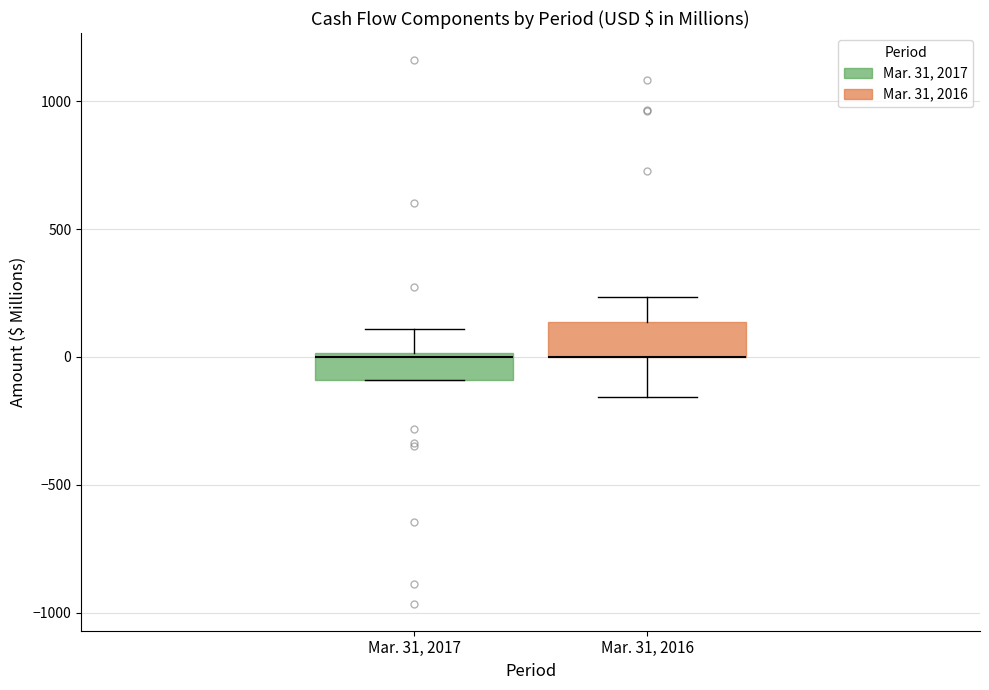

Reading left to right, transcribe this box plot: for each box, give where its median line is, the range the box spans, and where its two whiskers end, as read against the y-axis. The values are not printed on the chart, so give them approximately, as read against the axis.

Mar. 31, 2017: median 0, box -100 to 0, whiskers -100 to 100
Mar. 31, 2016: median 0 (drawn on the box's lower edge), box 0 to 150, whiskers -150 to 250